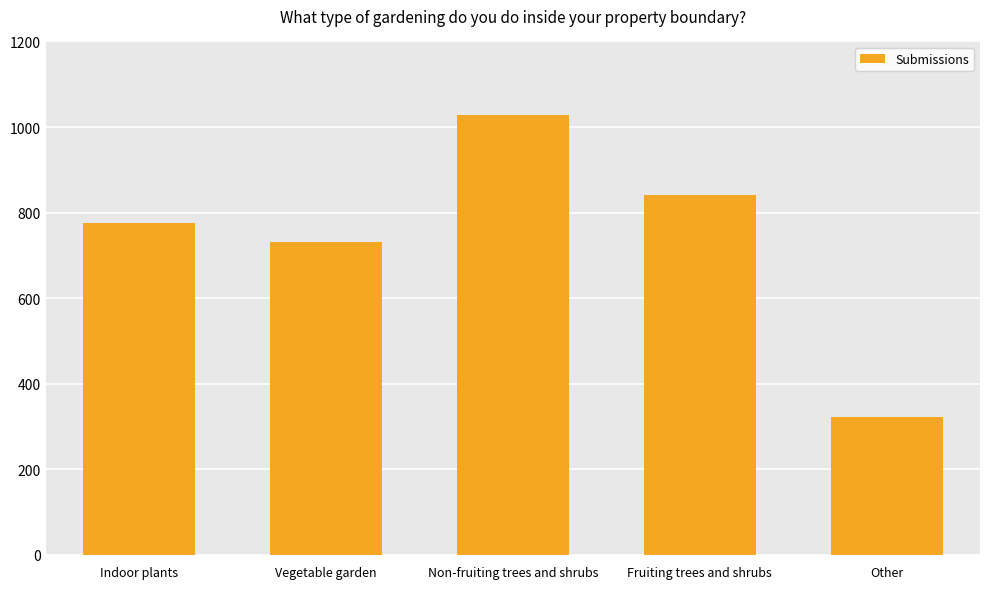

Reading left to right, transcribe all the data shown in this chart.

Indoor plants=775	Vegetable garden=731	Non-fruiting trees and shrubs=1028	Fruiting trees and shrubs=842	Other=323